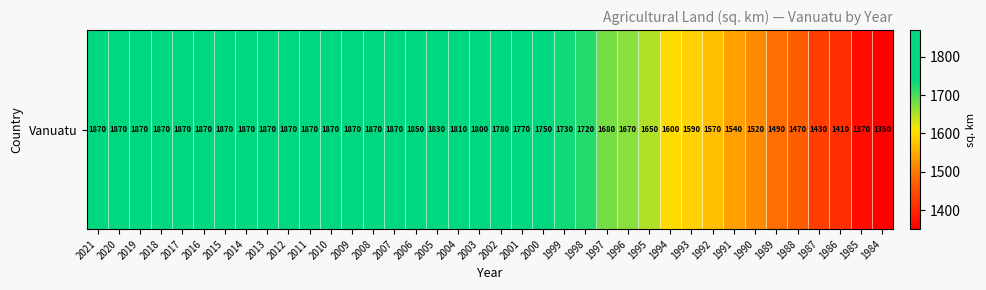

What is the change in value from 2004 to 1988?

-340